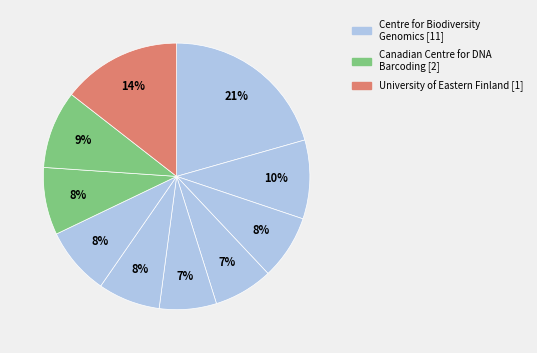

How many slices are in this pie chart?

10